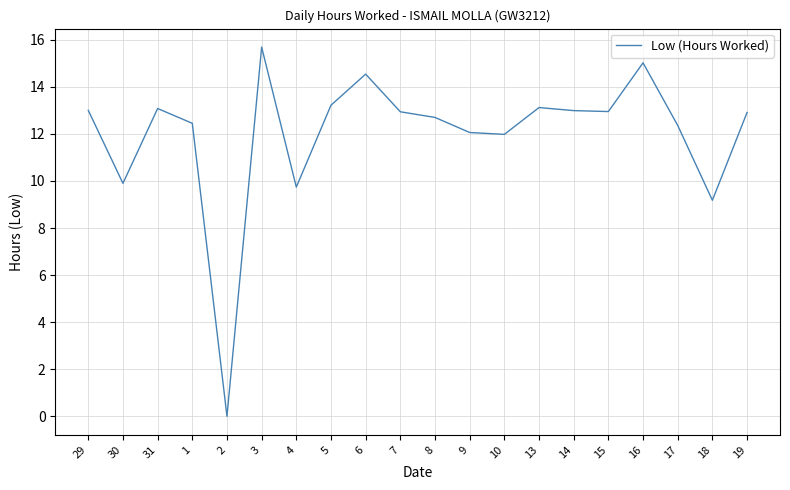

Which has a higher value, 30 or 29?

29